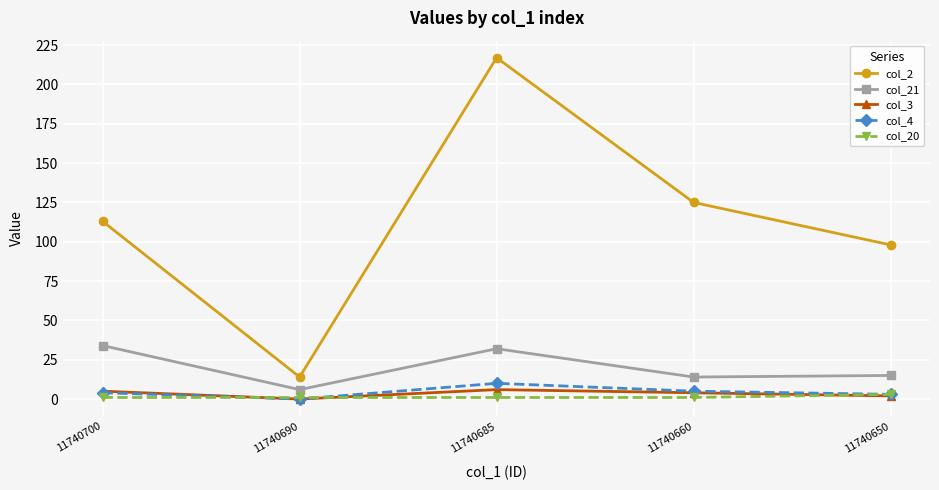

What is the spread (max minus min) of values at 11740690?

14